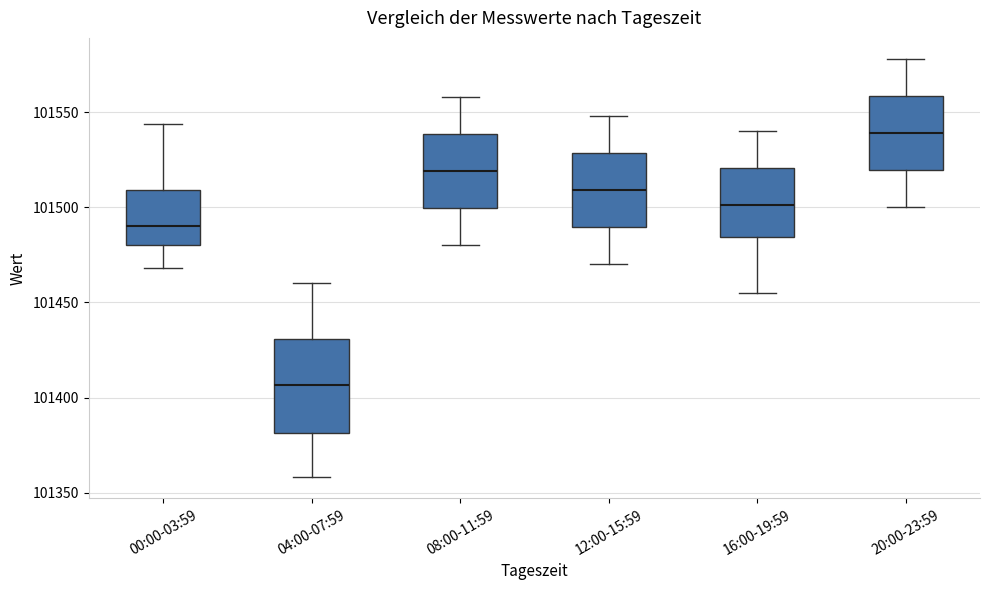

Reading left to right, transcribe this box plot: for each box, give where its median line is, the range the box spans, and where its two whiskers end, as read against the y-axis. The values are not printed on the chart, so give them approximately, as read against the axis.

00:00-03:59: median 101490, box 101480 to 101510, whiskers 101470 to 101545
04:00-07:59: median 101405, box 101380 to 101430, whiskers 101360 to 101460
08:00-11:59: median 101520, box 101500 to 101540, whiskers 101480 to 101560
12:00-15:59: median 101510, box 101490 to 101530, whiskers 101470 to 101550
16:00-19:59: median 101500, box 101485 to 101520, whiskers 101455 to 101540
20:00-23:59: median 101540, box 101520 to 101560, whiskers 101500 to 101580